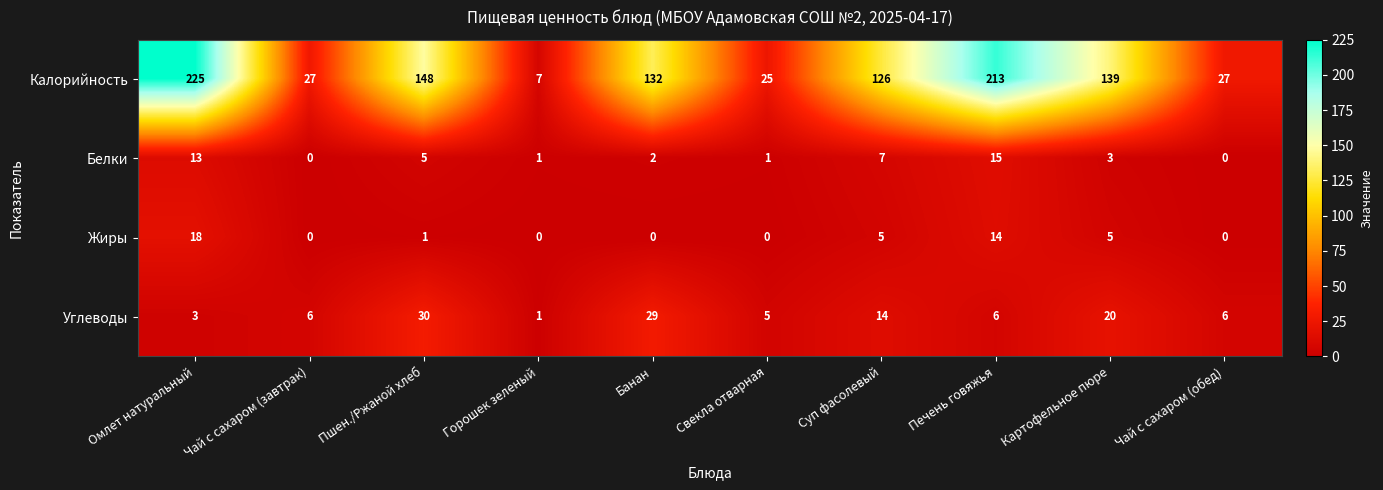

What is the average value of the Белки series?

5